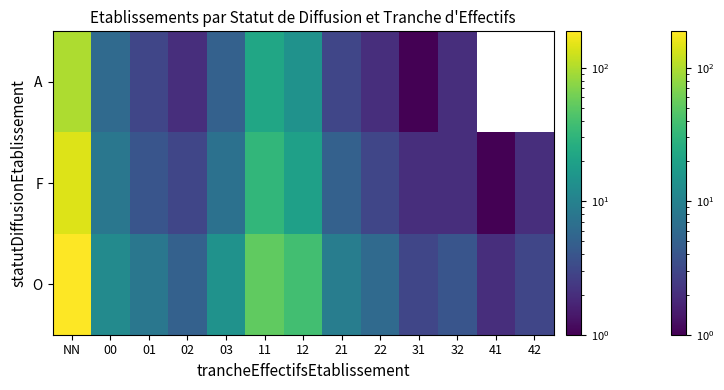

What is the spread (max minus min) of values at 12?

24.0